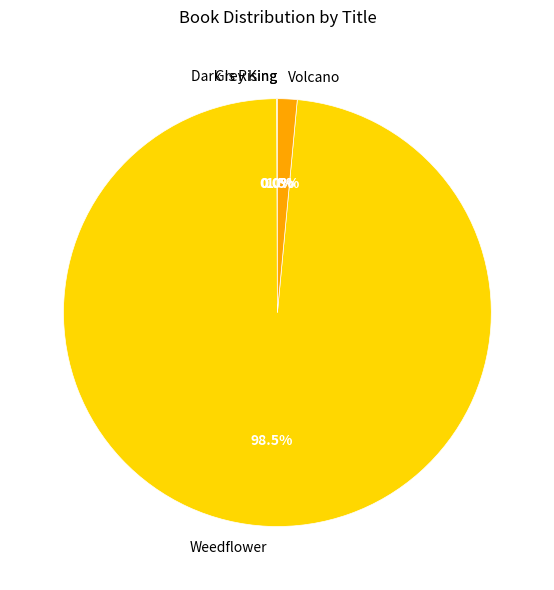

What is the majority slice?

Weedflower